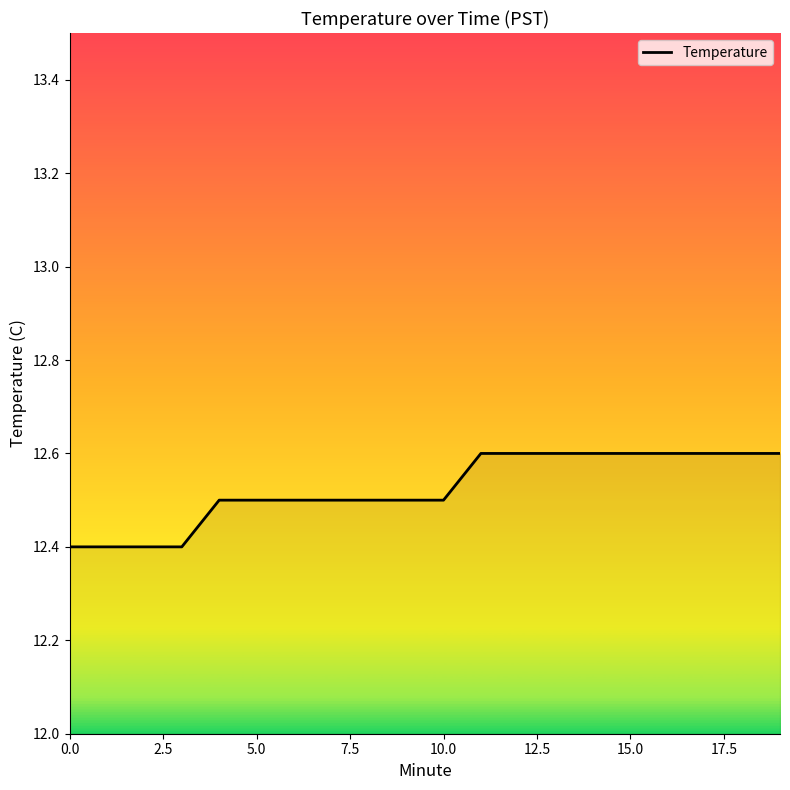

What is the maximum value shown in the chart?

12.6